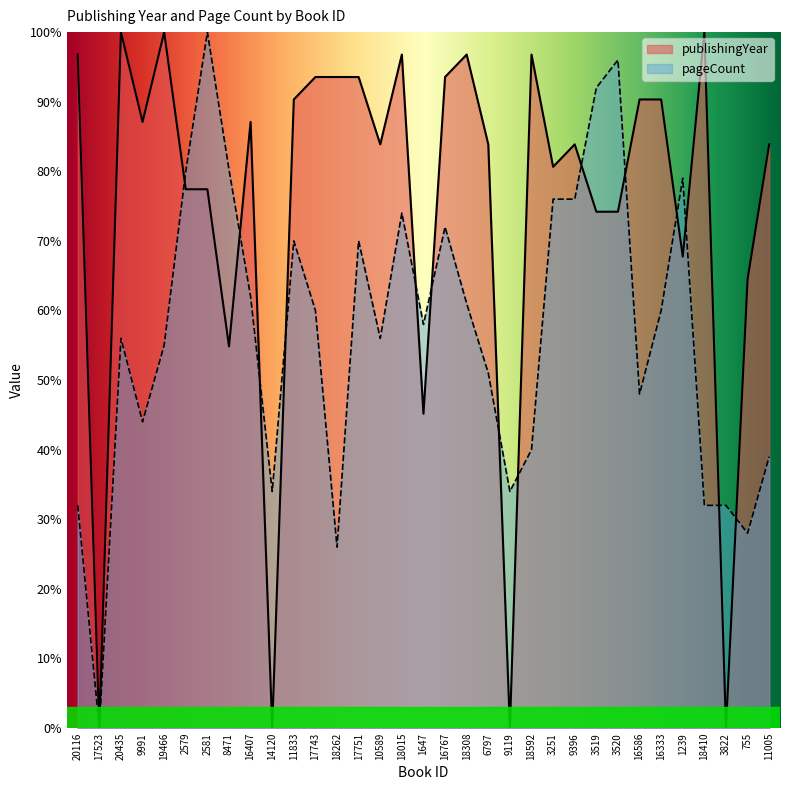

What is the sum of the pageCount values at 11005 and 18592?

79.0